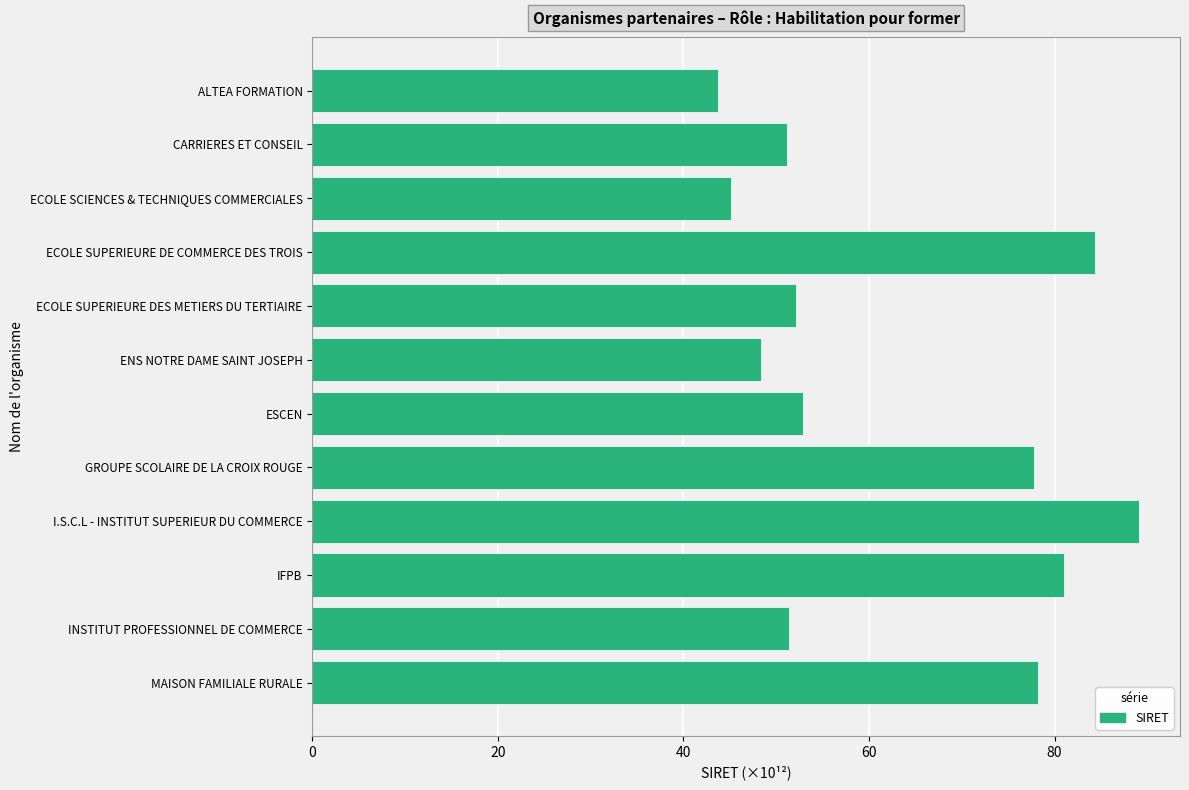

What is the smallest value displayed?

43.8